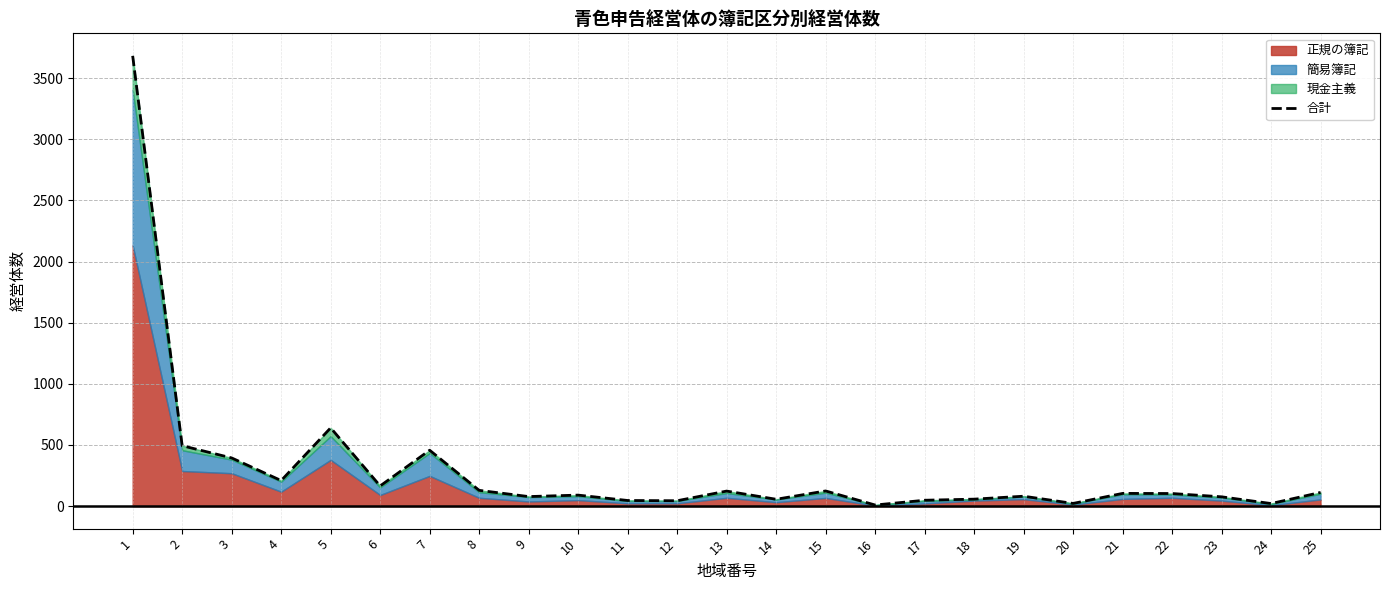

What is the value of the 3rd point from the left?

394